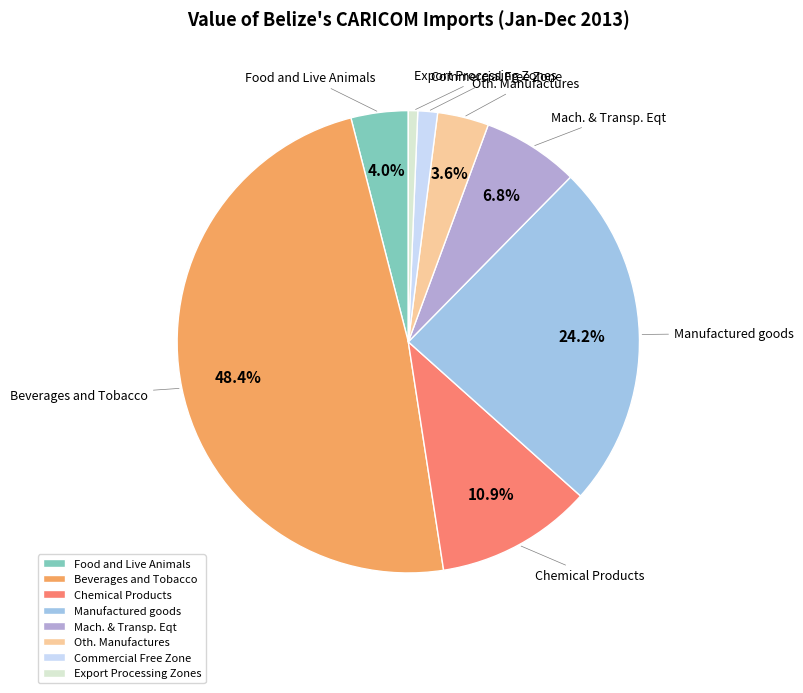

What percentage is NOT represented by Mach. & Transp. Eqt?

93.2%